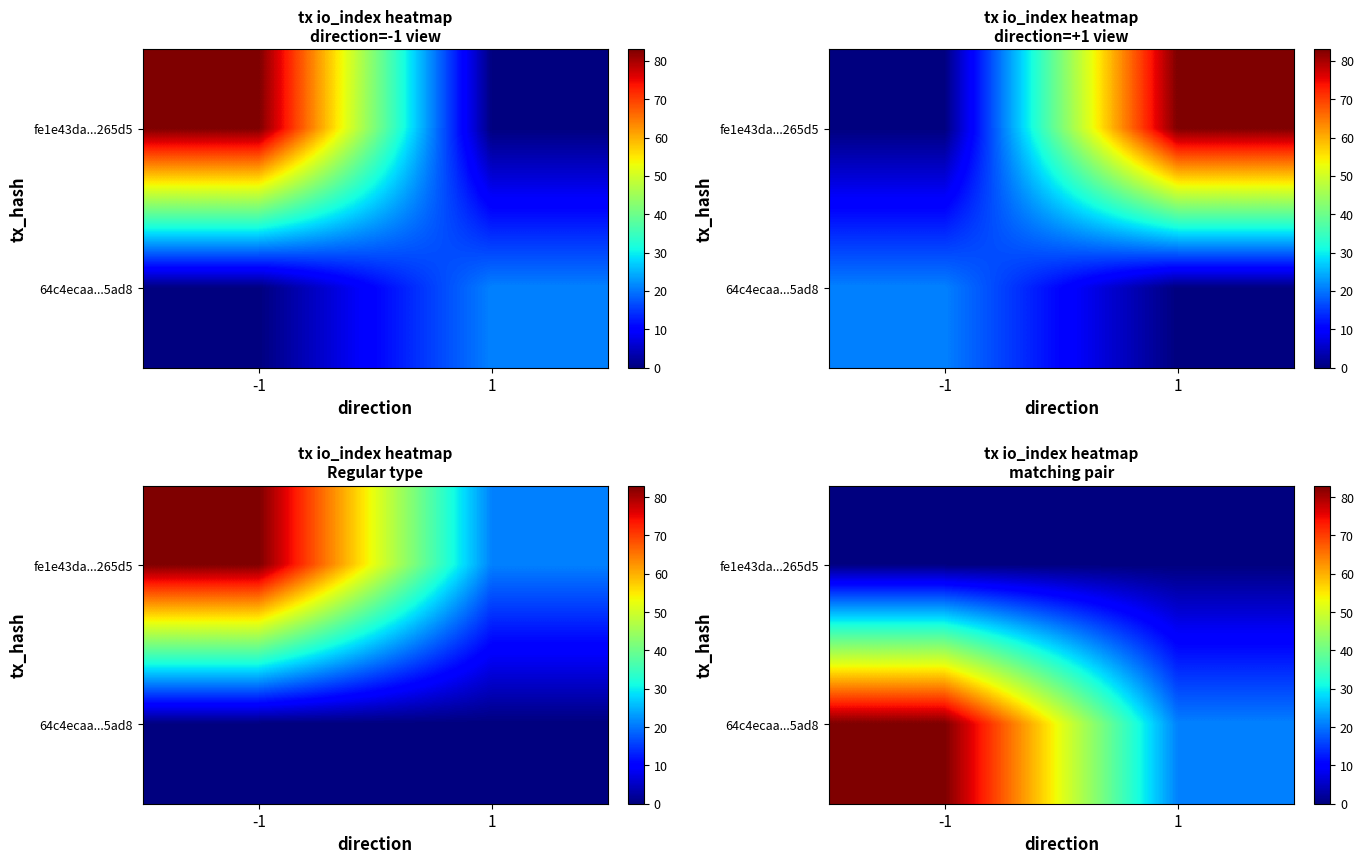

At 1, list the series in order from smallest to largest.

fe1e43da...265d5, 64c4ecaa...5ad8